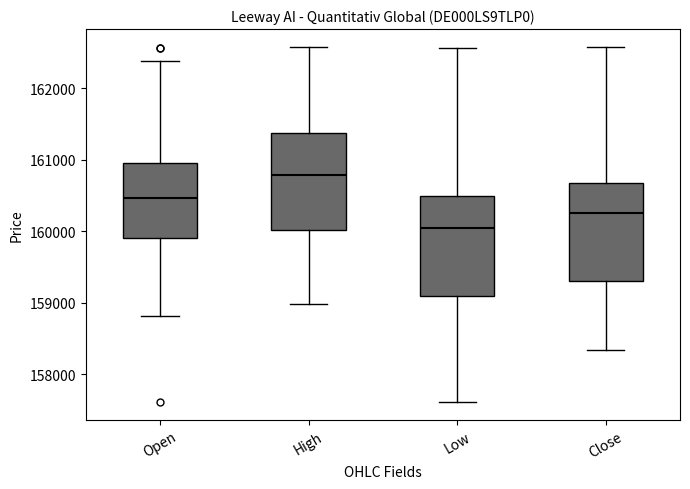

Where does the upper whisker of the box for Low end on the y-axis? The values are not printed on the chart, so give them approximately, as read against the axis.

162600